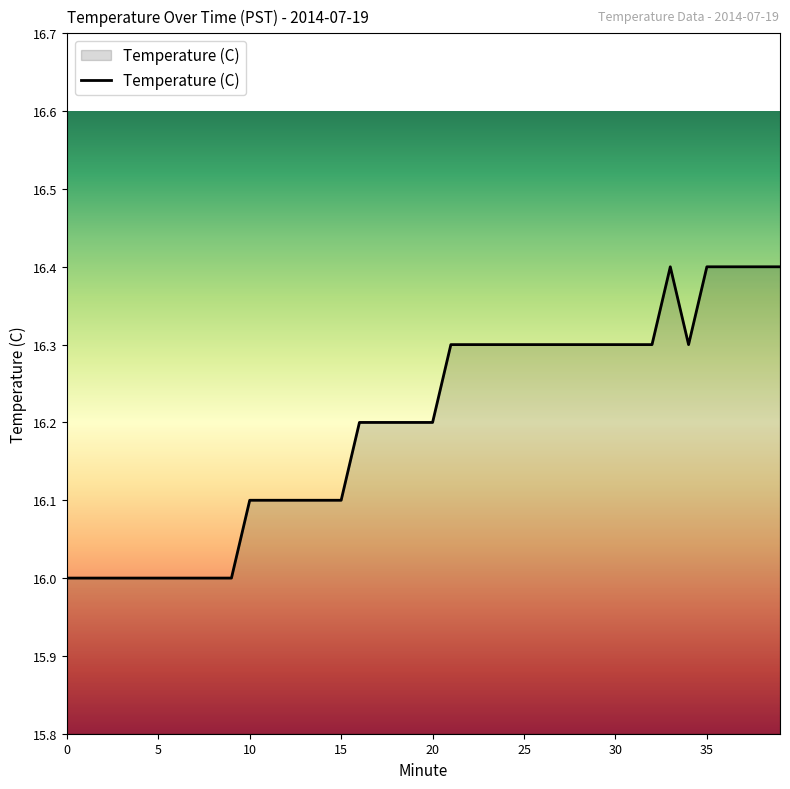

Reading left to right, list all the values displayed in this chart.

16.0	16.0	16.0	16.0	16.0	16.0	16.0	16.0	16.0	16.0	16.1	16.1	16.1	16.1	16.1	16.1	16.2	16.2	16.2	16.2	16.2	16.3	16.3	16.3	16.3	16.3	16.3	16.3	16.3	16.3	16.3	16.3	16.3	16.4	16.3	16.4	16.4	16.4	16.4	16.4